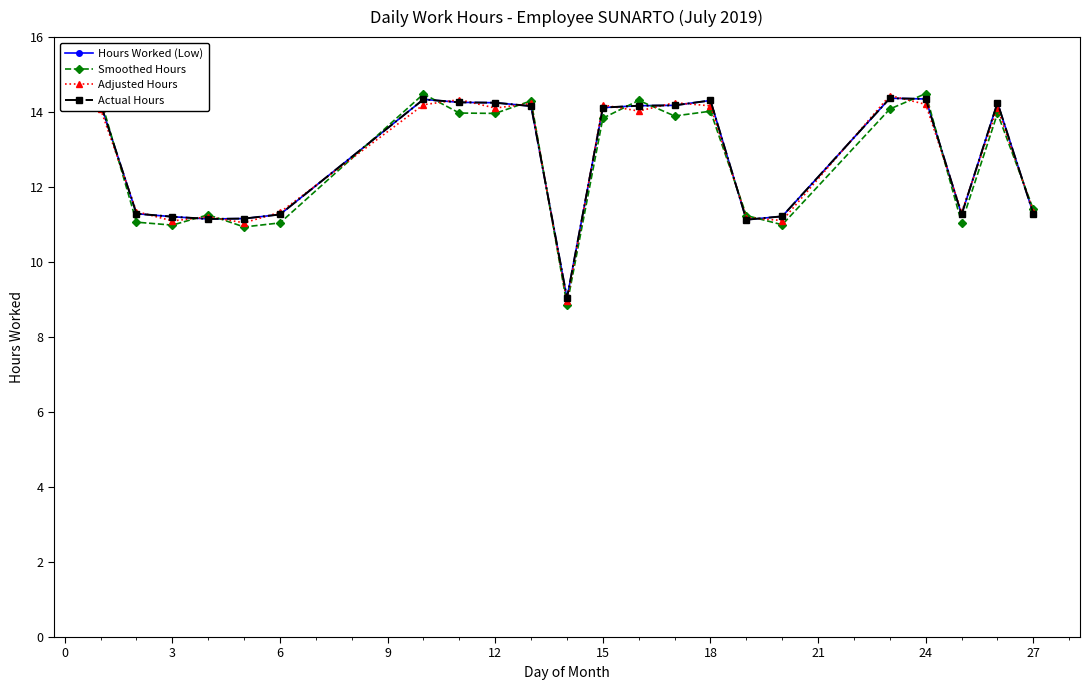

Which series has the largest total across all categories?

Hours Worked (Low)